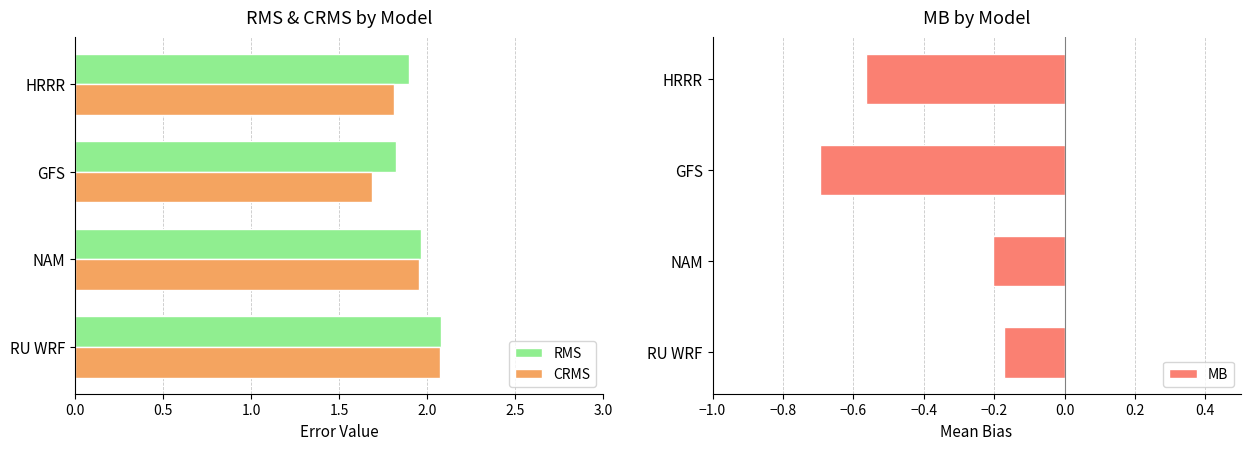

What value does the CRMS series have at RU WRF?

2.1